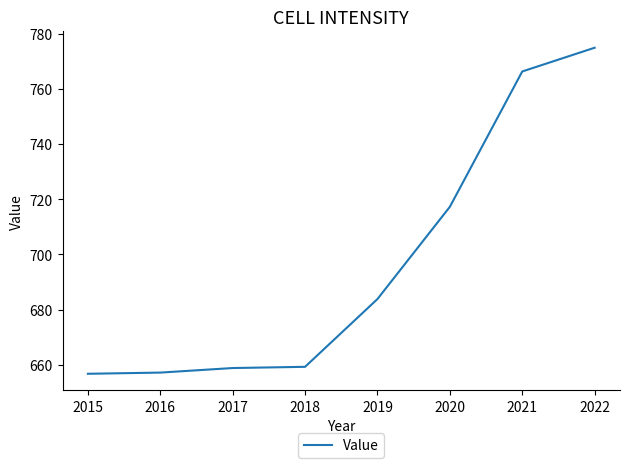

Which label corresponds to the largest value in the chart?

2022